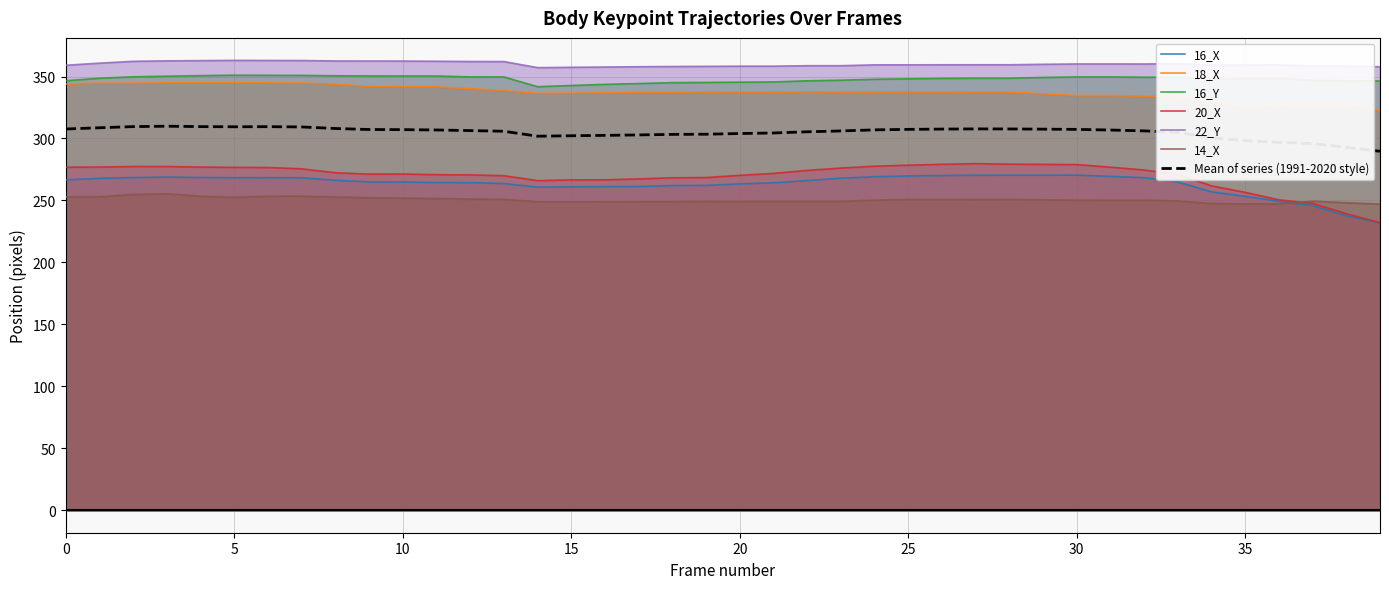

Reading left to right, what are all the values shown in this chart?

16_X: 0=266.6	1=267.9	2=268.4	3=268.8	4=268.5	5=268.3	6=268.3	7=268.3	8=266.3	9=265.0	10=264.8	11=264.4	12=264.4	13=263.6	14=260.8	15=261.0	16=261.2	17=261.3	18=262.0	19=262.1	20=263.3	21=264.2	22=266.0	23=267.9	24=269.1	25=269.8	26=270.1	27=270.4	28=270.4	29=270.4	30=270.4	31=269.4	32=268.3	33=264.9	34=256.9	35=253.3	36=249.3	37=245.8	38=237.6	39=232.0
18_X: 0=343.9	1=344.7	2=344.7	3=344.9	4=345.0	5=345.0	6=344.9	7=344.7	8=343.7	9=342.1	10=341.8	11=341.6	12=340.2	13=338.6	14=336.4	15=336.6	16=336.9	17=337.3	18=337.2	19=337.5	20=337.4	21=337.5	22=337.6	23=337.5	24=337.5	25=337.5	26=337.5	27=337.4	28=337.5	29=336.1	30=334.6	31=334.6	32=334.1	33=333.9	34=329.9	35=324.8	36=326.5	37=327.1	38=327.2	39=322.6
16_Y: 0=346.6	1=348.6	2=349.8	3=350.2	4=350.7	5=351.1	6=351.0	7=350.9	8=350.6	9=350.5	10=350.4	11=350.4	12=349.7	13=349.6	14=341.8	15=342.8	16=343.7	17=344.3	18=345.1	19=345.2	20=345.4	21=345.6	22=346.5	23=347.1	24=347.8	25=348.1	26=348.5	27=348.6	28=348.6	29=349.2	30=349.6	31=349.7	32=349.4	33=349.4	34=348.0	35=348.2	36=348.5	37=346.9	38=346.6	39=346.4
20_X: 0=276.8	1=276.9	2=277.4	3=277.4	4=276.9	5=276.7	6=276.6	7=275.5	8=272.3	9=271.2	10=271.3	11=270.8	12=270.6	13=270.0	14=266.0	15=266.6	16=266.6	17=267.4	18=268.3	19=268.5	20=270.2	21=271.8	22=274.2	23=276.1	24=277.6	25=278.5	26=279.1	27=279.6	28=279.3	29=279.1	30=278.9	31=276.8	32=274.5	33=270.9	34=261.7	35=256.5	36=250.5	37=247.7	38=239.3	39=232.1
22_Y: 0=359.1	1=360.8	2=362.2	3=362.6	4=362.8	5=363.0	6=362.9	7=362.9	8=362.5	9=362.5	10=362.4	11=362.3	12=362.1	13=362.1	14=357.2	15=357.4	16=357.6	17=357.9	18=358.1	19=358.2	20=358.3	21=358.4	22=358.7	23=358.7	24=359.4	25=359.4	26=359.5	27=359.5	28=359.5	29=359.8	30=360.1	31=360.1	32=360.1	33=360.4	34=359.3	35=359.3	36=359.3	37=358.4	38=358.4	39=357.9
14_X: 0=252.9	1=253.0	2=254.8	3=255.4	4=253.5	5=252.5	6=253.4	7=253.5	8=252.8	9=252.2	10=251.9	11=251.6	12=251.1	13=250.9	14=248.9	15=248.8	16=248.9	17=249.0	18=249.0	19=249.1	20=249.1	21=249.2	22=249.2	23=249.2	24=250.3	25=250.8	26=250.7	27=250.8	28=250.8	29=250.5	30=250.3	31=250.2	32=250.2	33=249.6	34=247.5	35=247.2	36=247.3	37=249.4	38=248.1	39=247.0